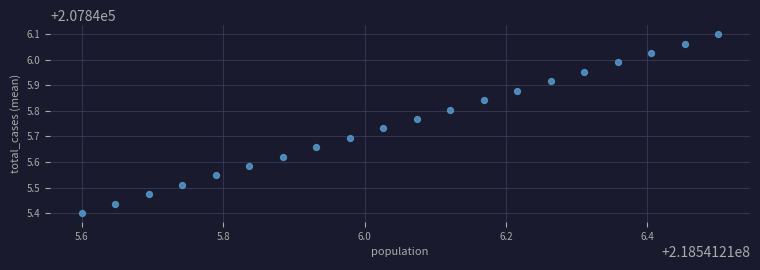

What is the range of X values (max minus min)?

0.9